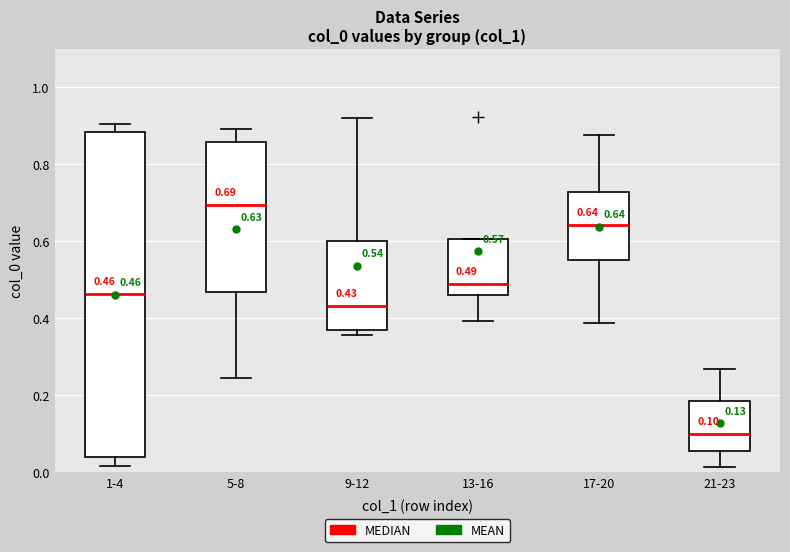

Which box is the tallest, from its lower edge to its upper edge?

1-4